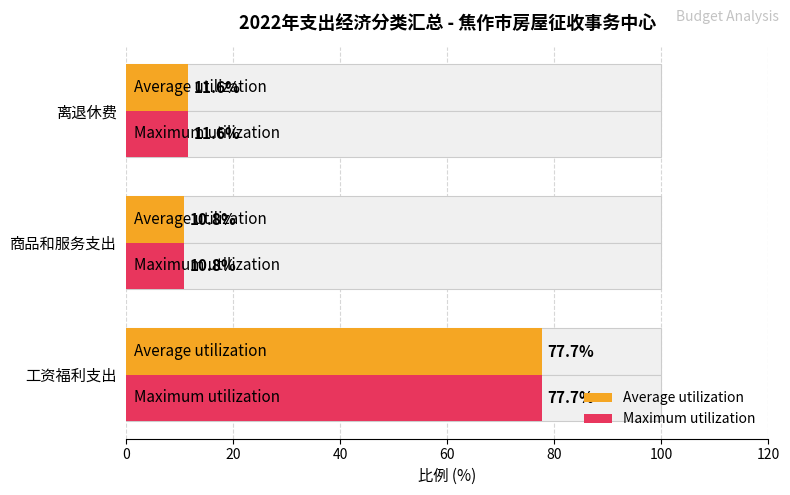

How many values in the Average utilization series exceed 11?

2